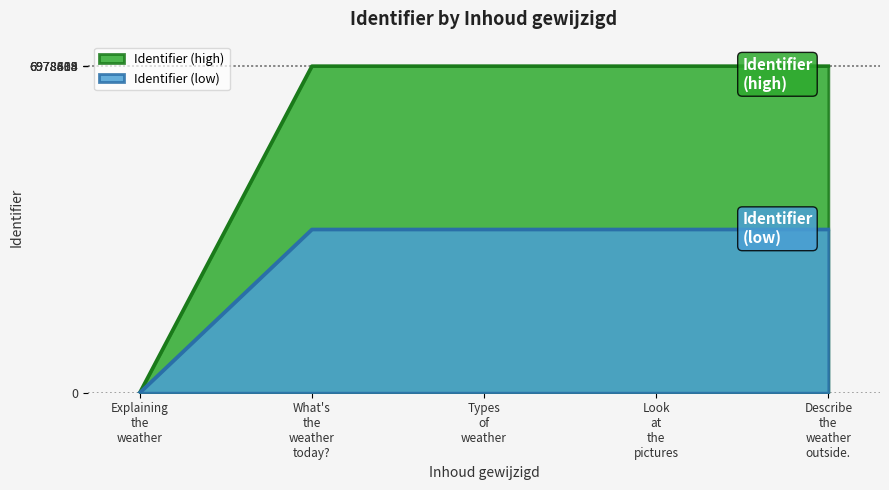

What is the sum of all values?

27914026